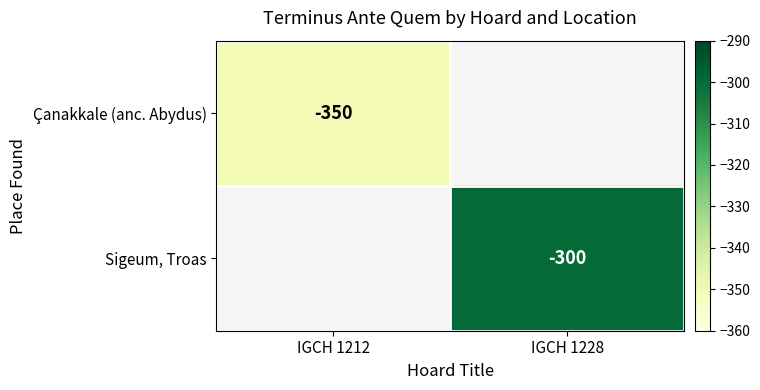

Is it true that Sigeum, Troas equals -300 at IGCH 1228?

True